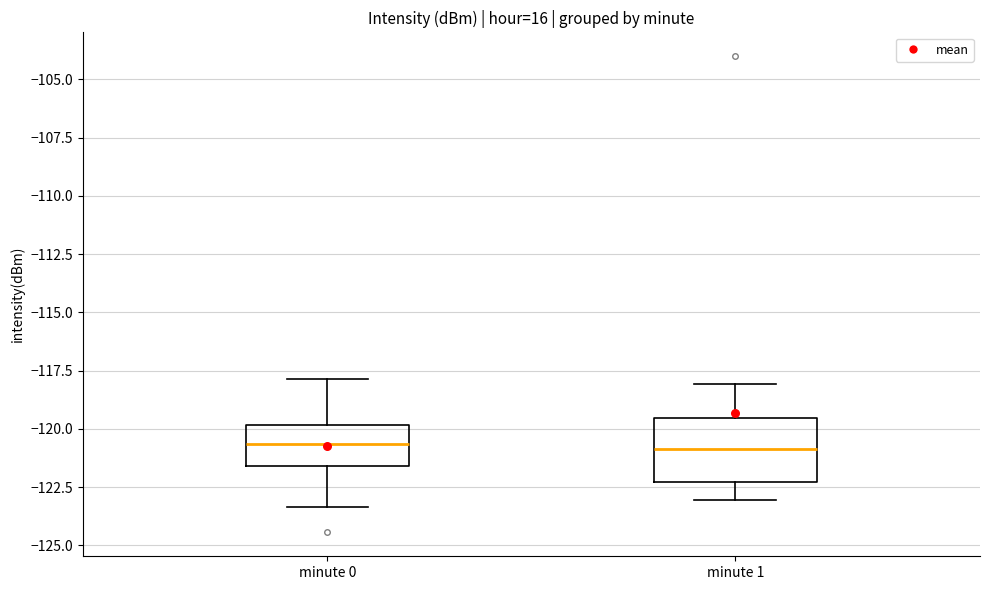

Where does the median line of the box for minute 0 sit on the y-axis? The values are not printed on the chart, so give them approximately, as read against the axis.

-120.5